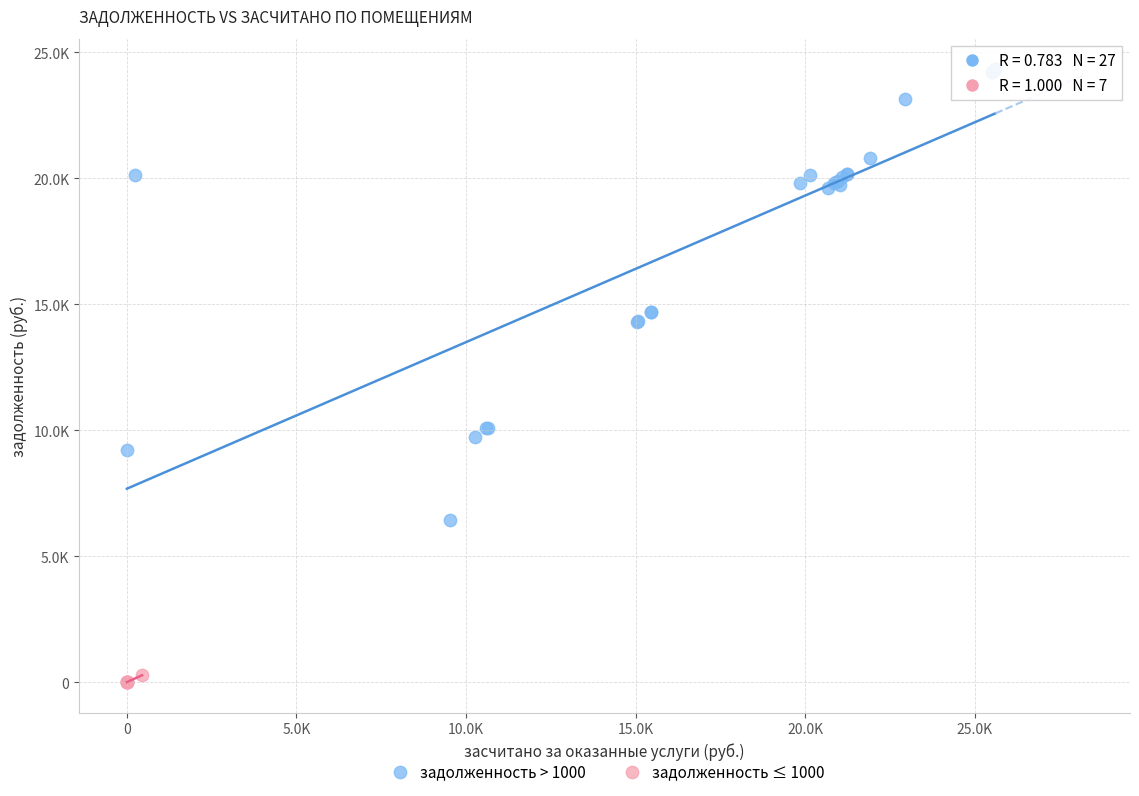

What are all the series names shown in the legend?

задолженность > 1000, задолженность ≤ 1000